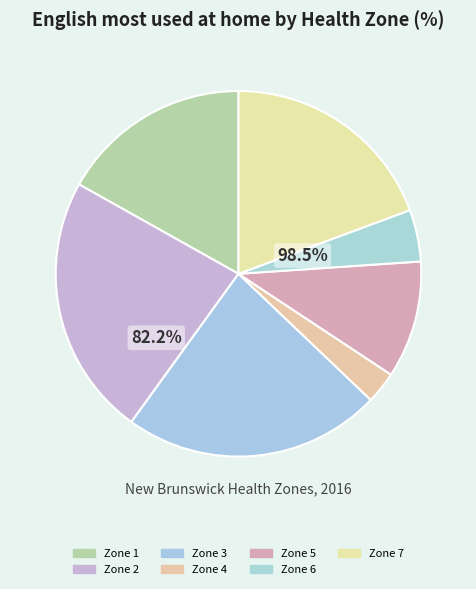

To the nearest percent, what is the average slice percentage?

14%